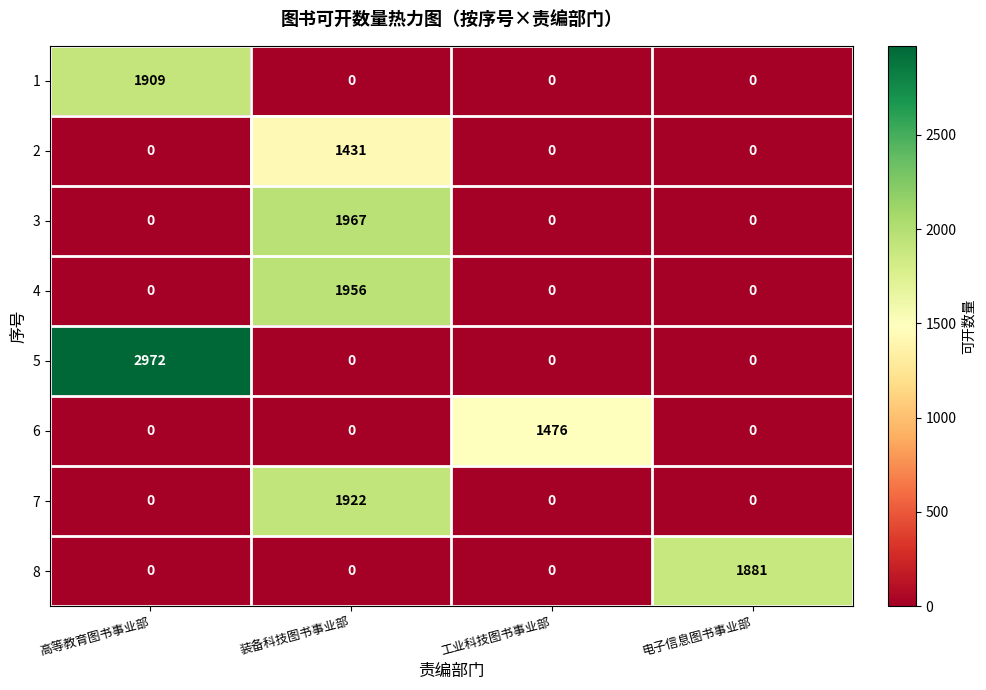

What is the total value across all series at 电子信息图书事业部?

1881